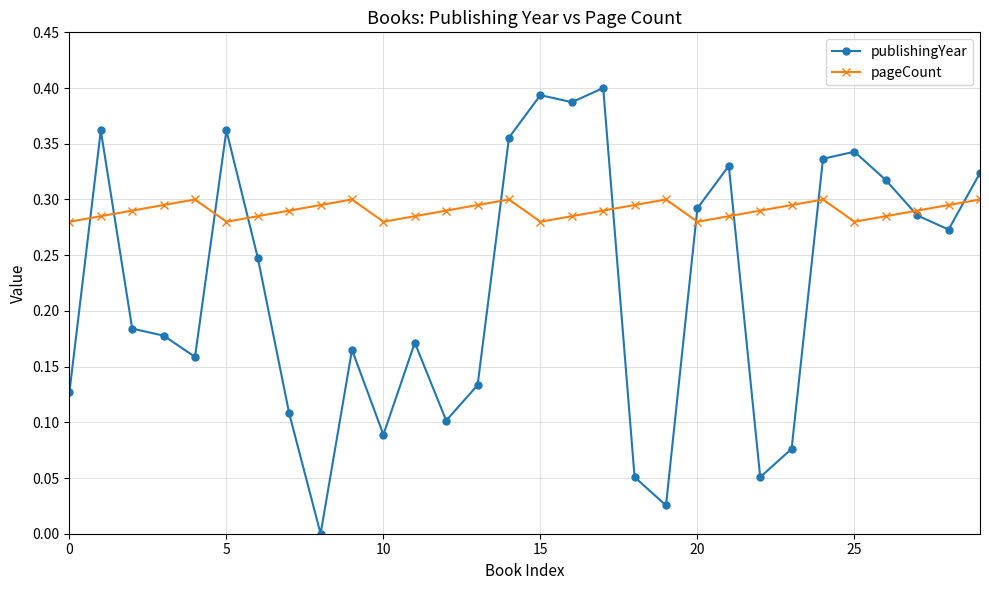

Rank the series by their average value, from lowest to highest.

publishingYear, pageCount